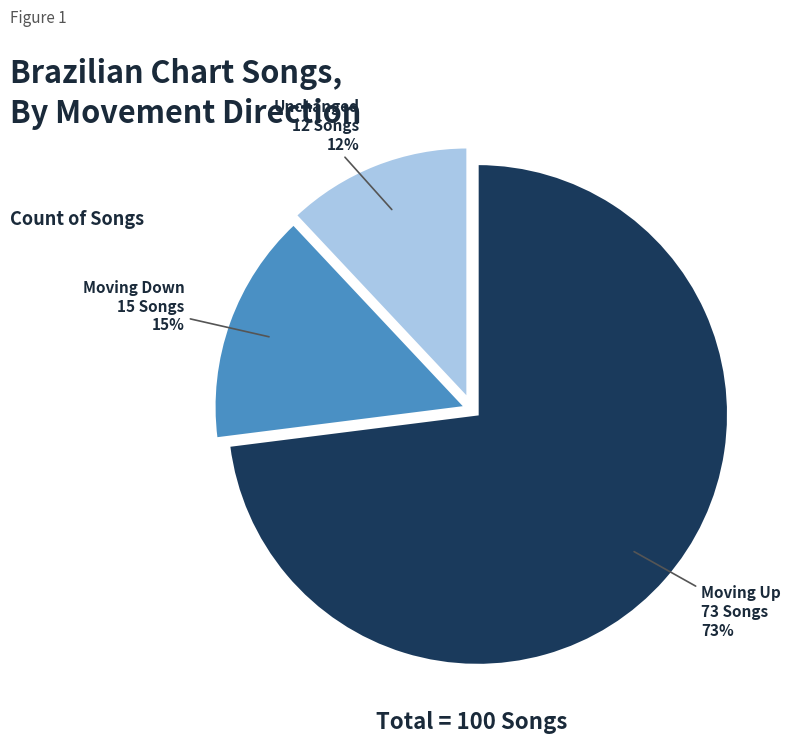

To the nearest percent, what is the difference between the largest and smallest slice percentages?

61%